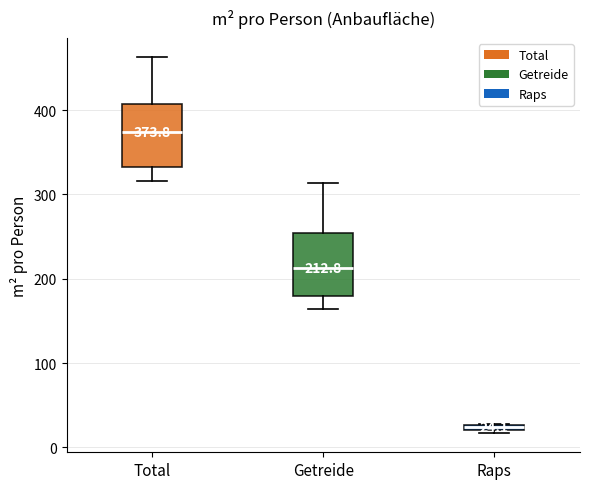

Which box has the lowest median line?

Raps